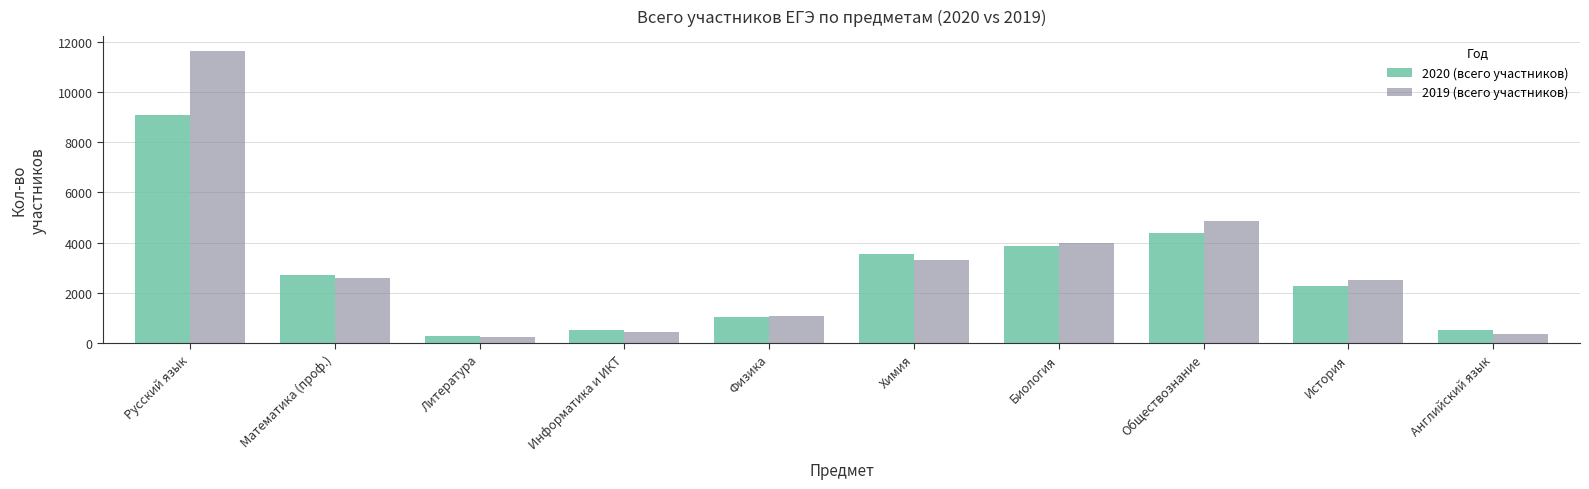

What is the spread (max minus min) of values at Литература?

39